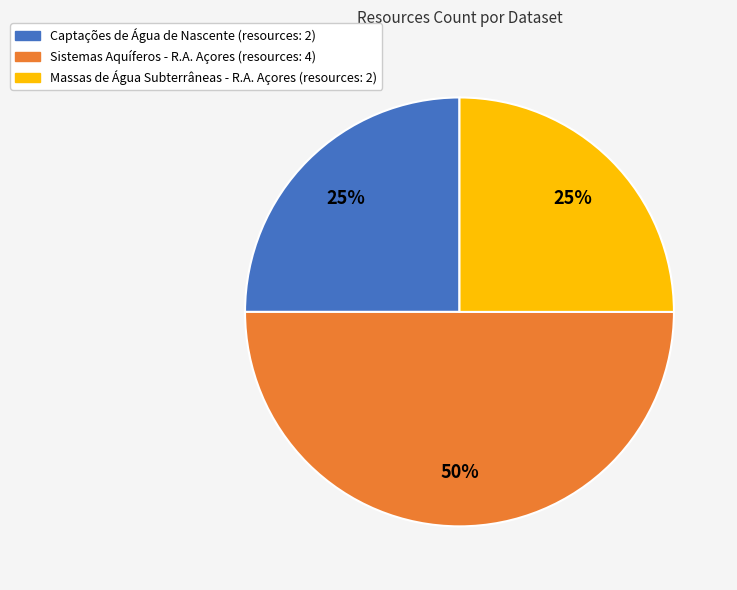

What is the largest slice in the pie chart?

Sistemas Aquíferos - R.A. Açores (resources: 4)